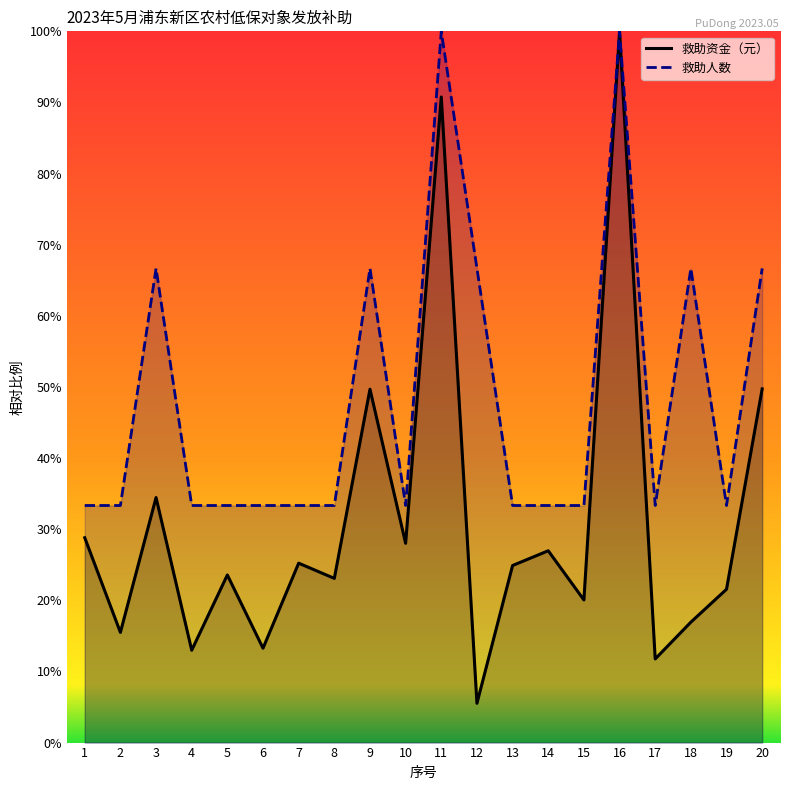

The value of 救助资金（元） at 4 is 20.0. True or false?

False